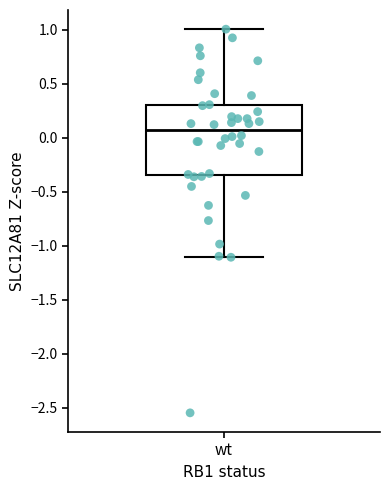

Where does the lower whisker of the box for wt end on the y-axis? The values are not printed on the chart, so give them approximately, as read against the axis.

-1.10